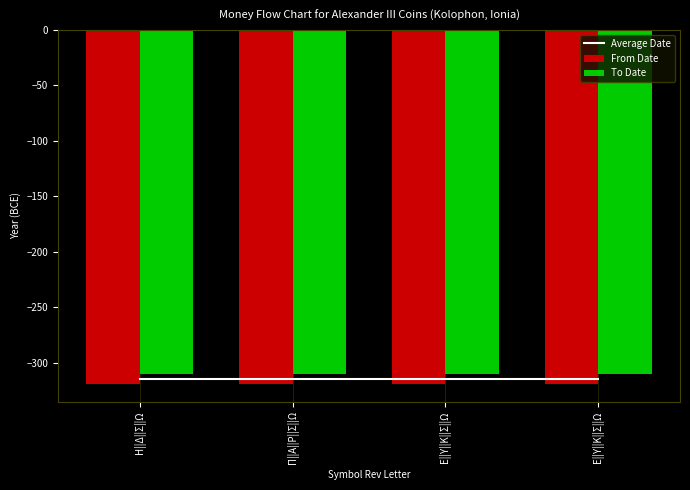

What are all the series names shown in the legend?

Average Date, From Date, To Date